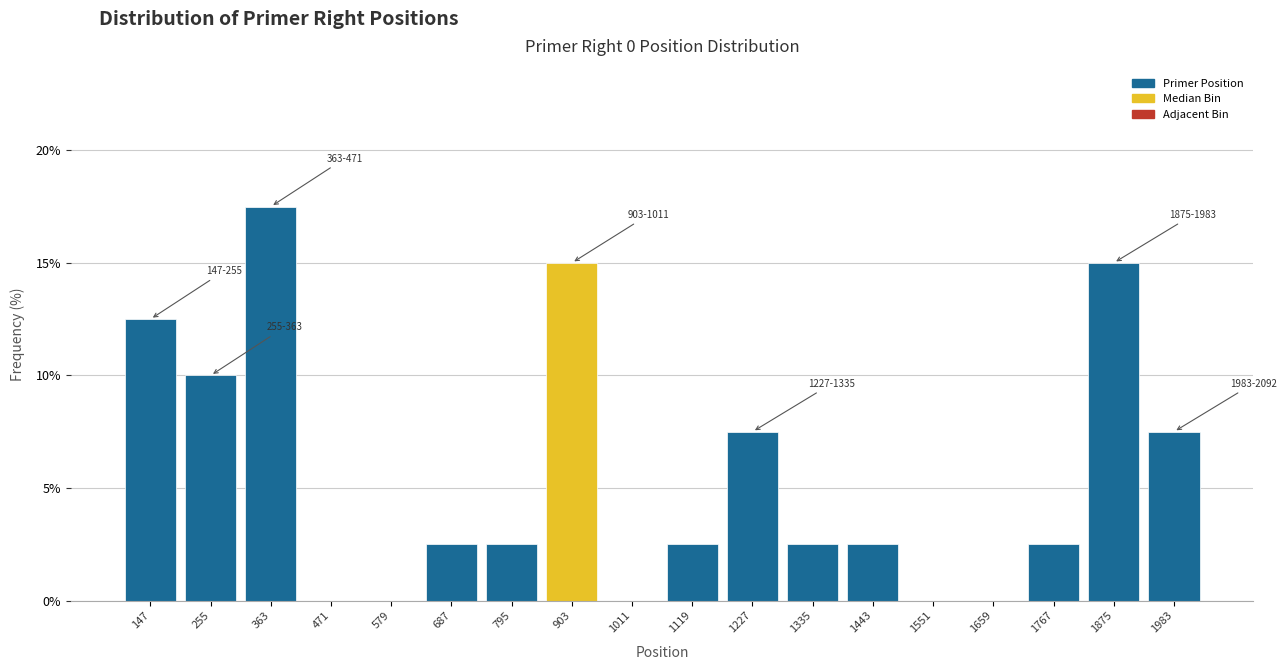

Reading left to right, what are all the values shown in this chart?

147=12.5	255=10.0	363=17.5	471=0.0	579=0.0	687=2.5	795=2.5	903=15.0	1011=0.0	1119=2.5	1227=7.5	1335=2.5	1443=2.5	1551=0.0	1659=0.0	1767=2.5	1875=15.0	1983=7.5